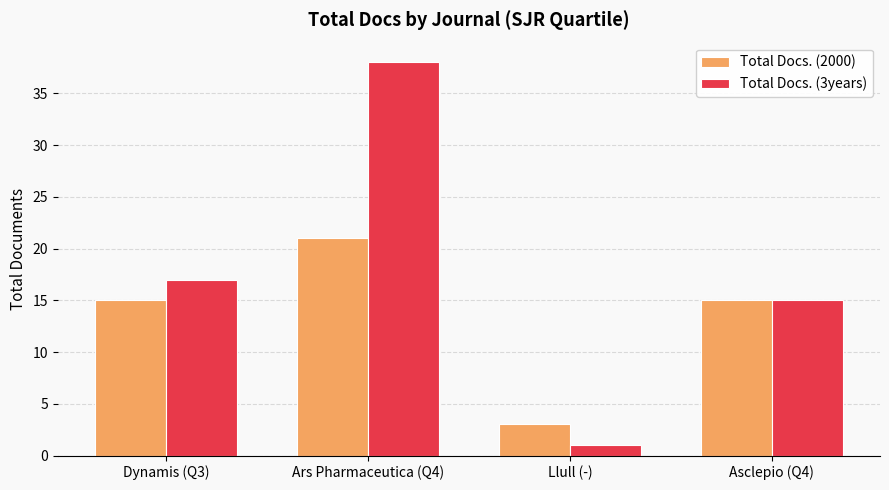

What is the difference between the Total Docs. (3years) values at Llull (-) and Dynamis (Q3)?

16